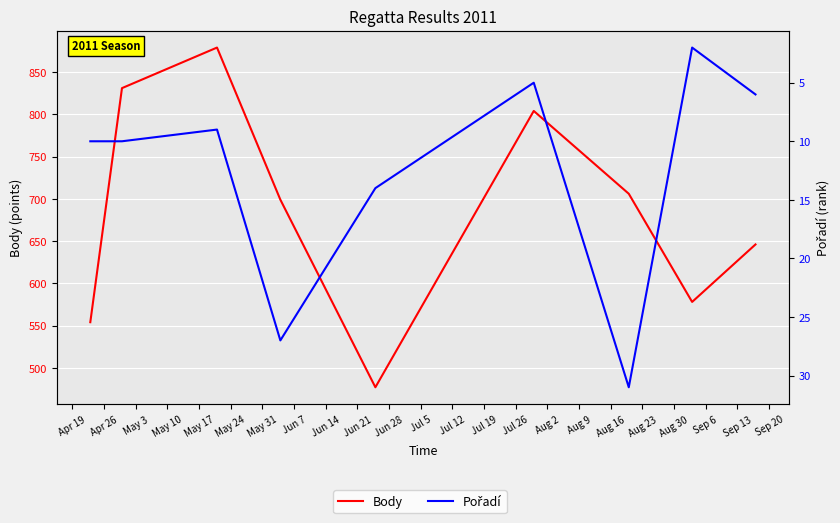

What is the lowest value of the Body series?

477